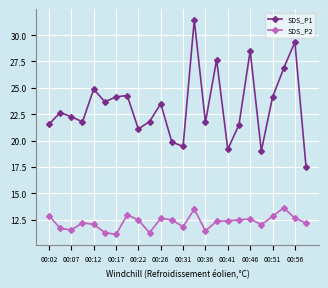

Which series has the largest range (max minus min)?

SDS_P1